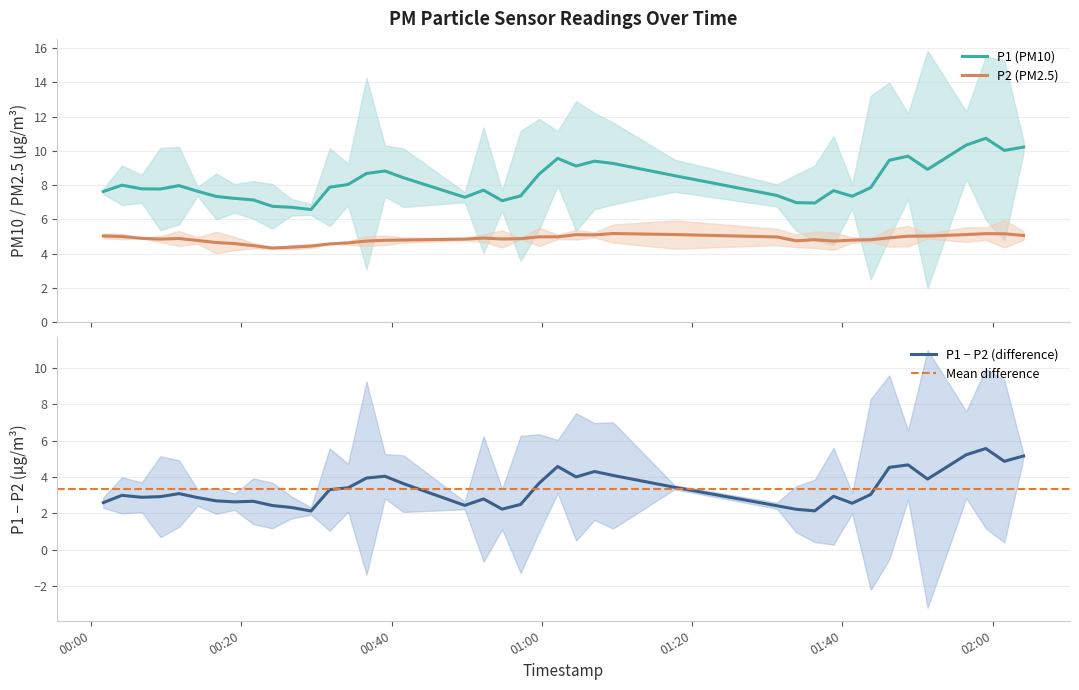

True or false: P2 (PM2.5) and P1 (PM10) intersect in this chart.

False